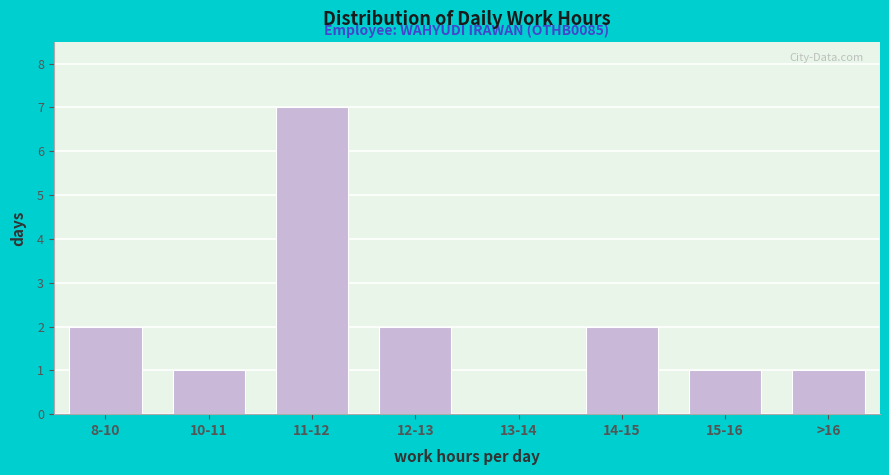

Reading right to left, transcribe all the data shown in this chart.

>16=1	15-16=1	14-15=2	13-14=0	12-13=2	11-12=7	10-11=1	8-10=2